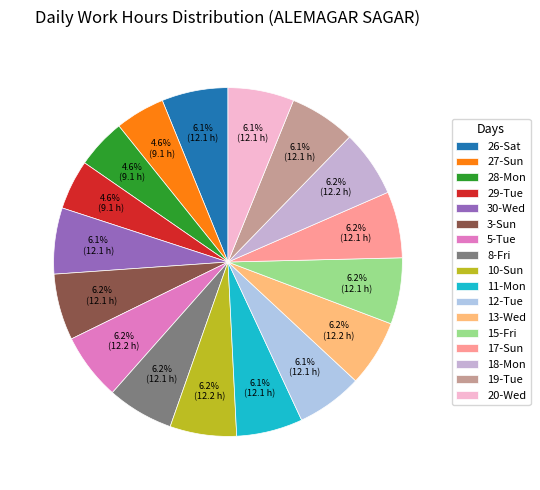

To the nearest percent, what is the combined percentage of 18-Mon and 5-Tue?

12%